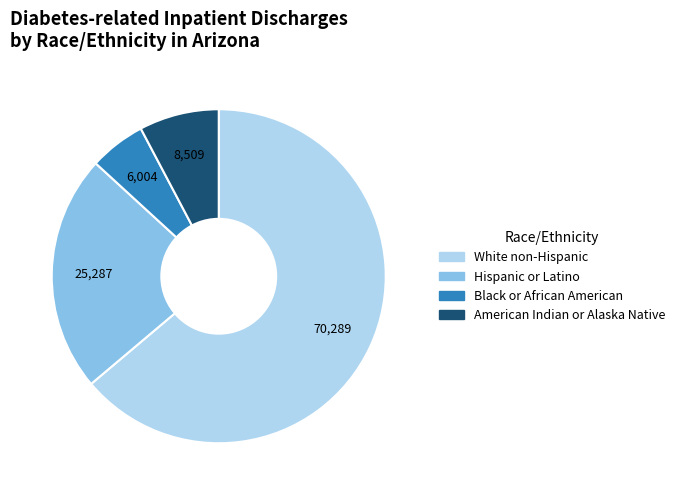

Does American Indian or Alaska Native represent more than half of the total?

No